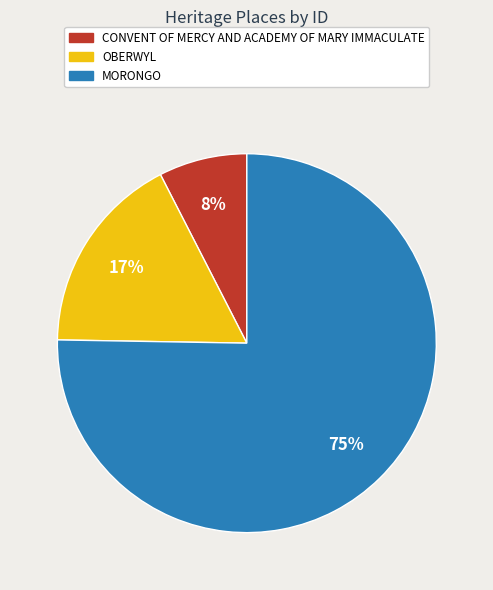

Between CONVENT OF MERCY AND ACADEMY OF MARY IMMACULATE and OBERWYL, which is larger?

OBERWYL